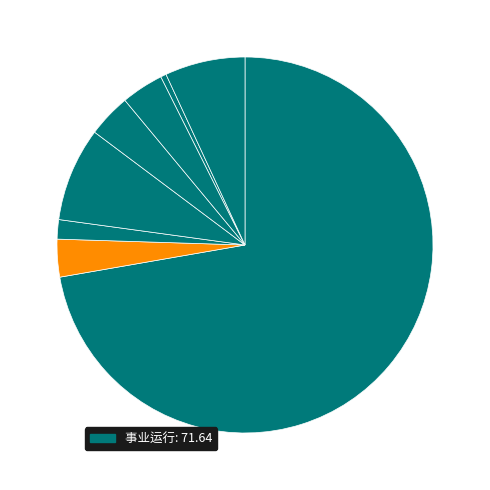

How many segments does this pie chart have?

8